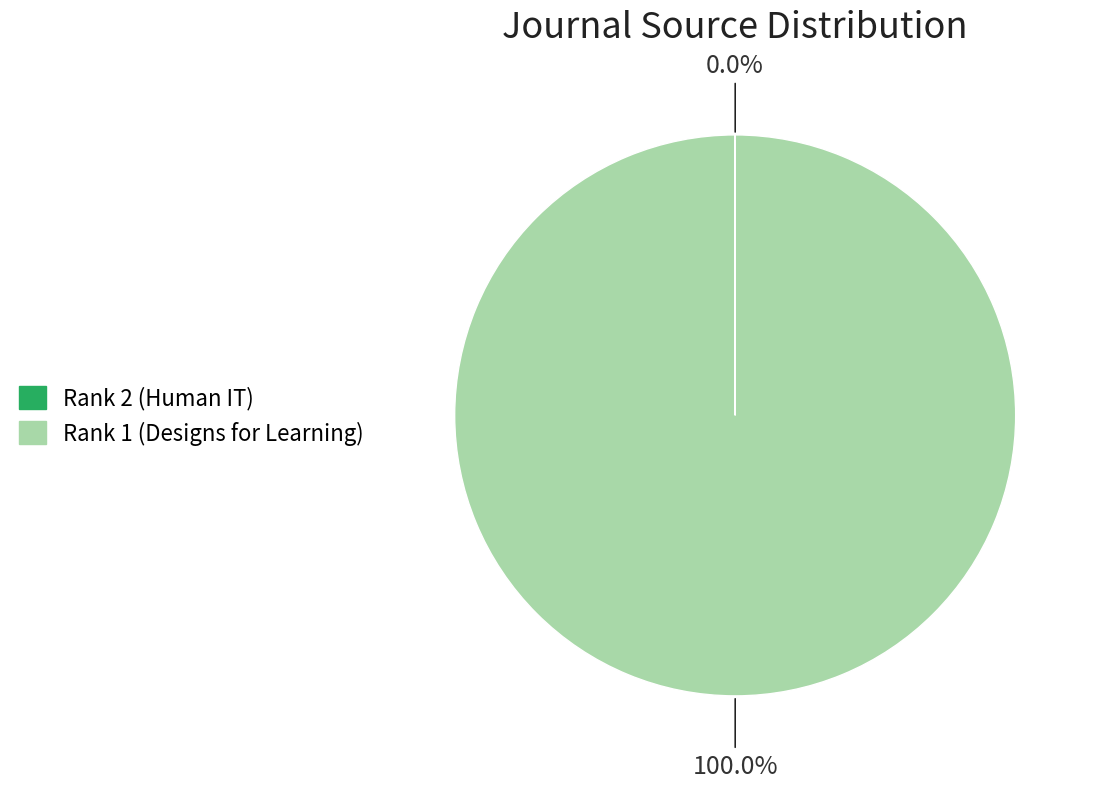

Which category has the biggest portion of the pie?

Rank 1 (Designs for Learning)